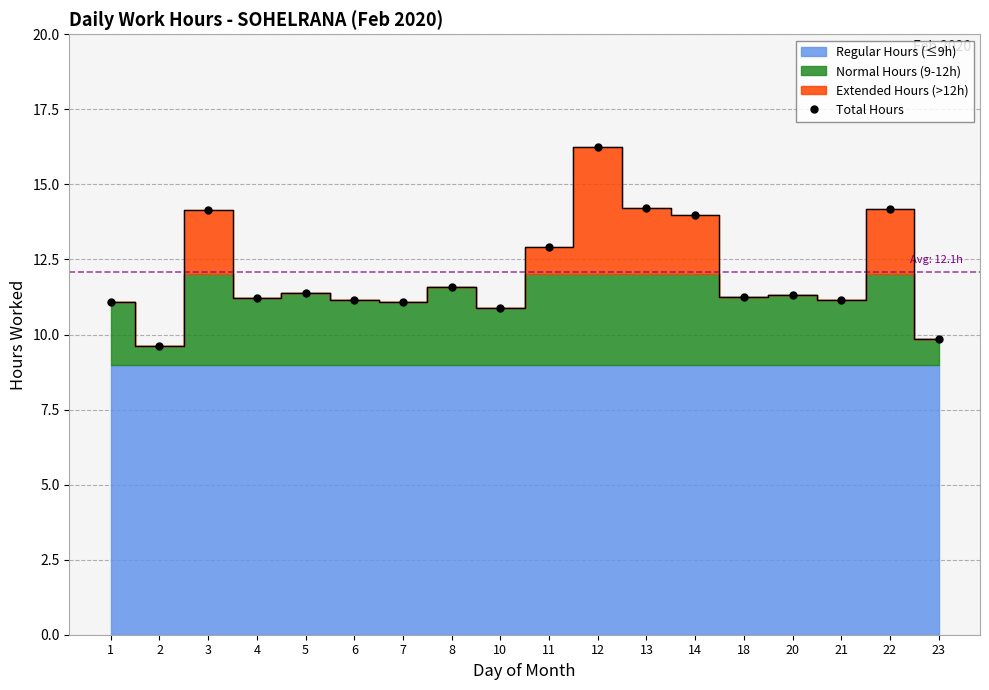

Which category has the lowest value across all series?

2